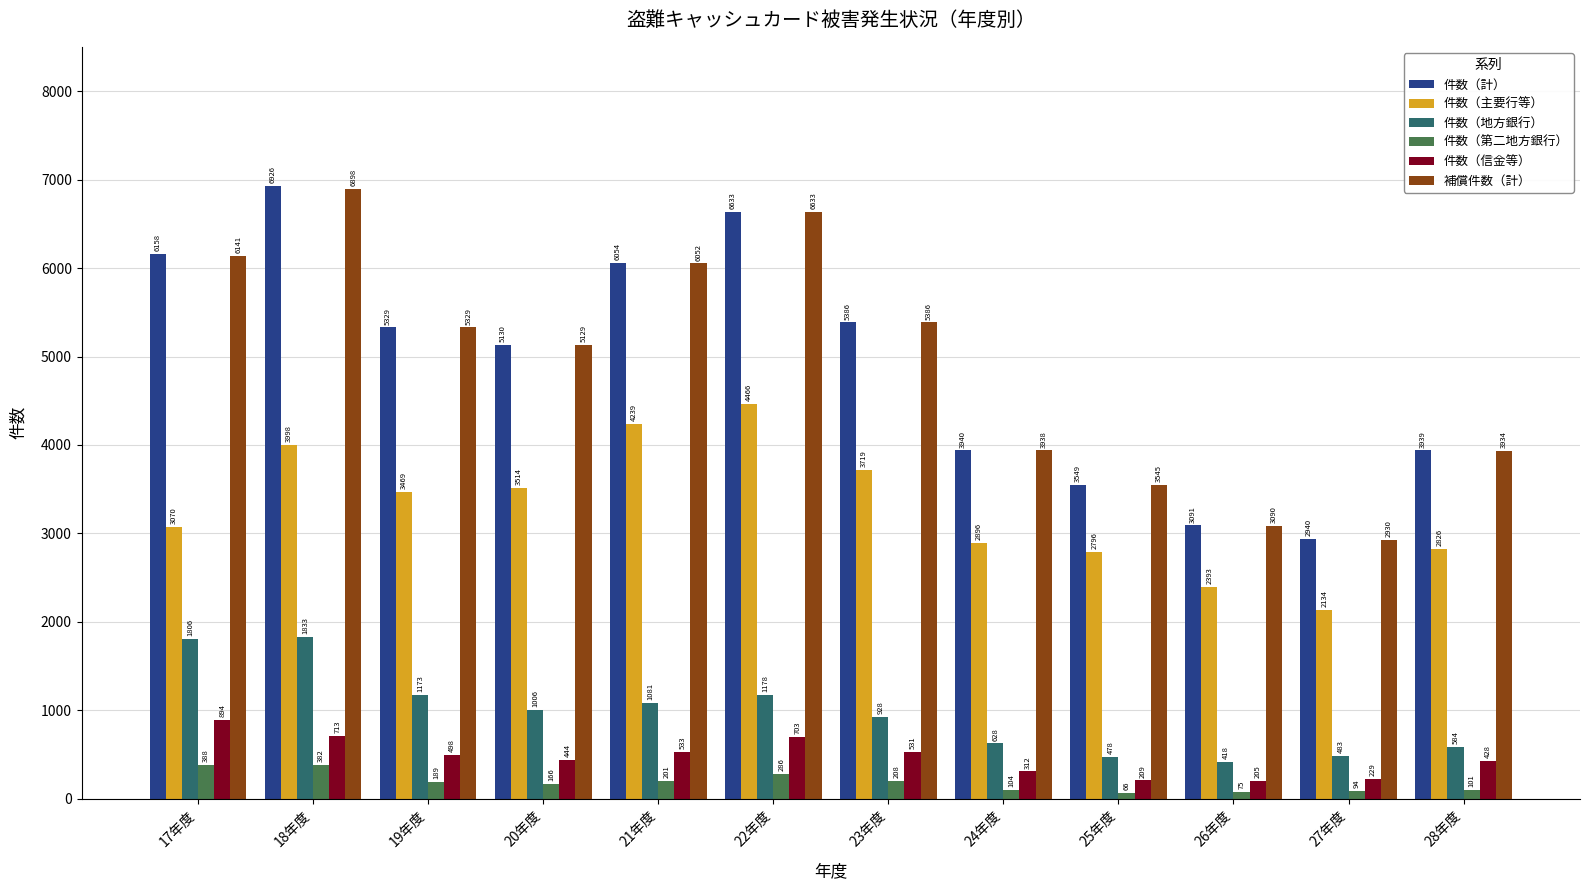

Are the bars grouped side by side (vs. stacked)?

Yes